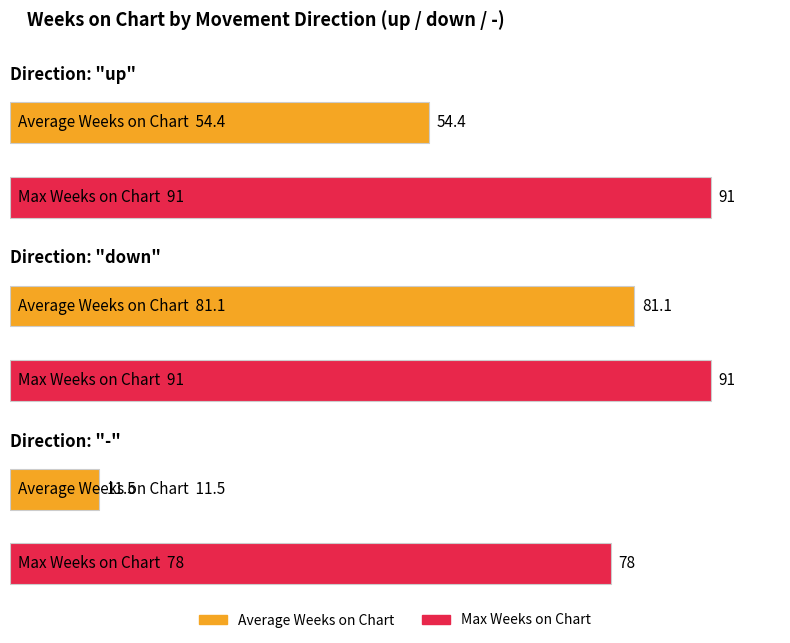

Which category has the lowest value across all series?

-